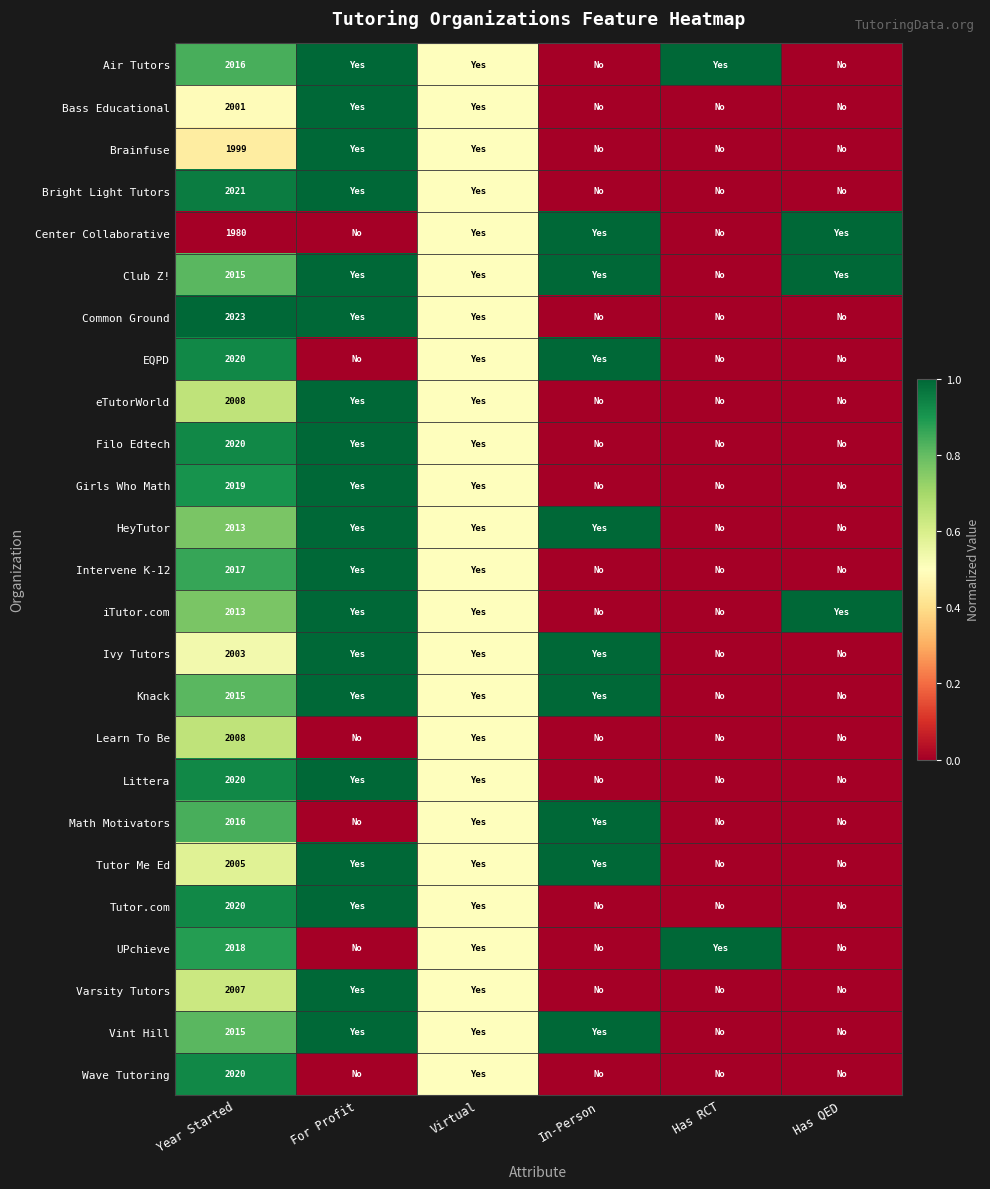

The value of Bass Educational at Year Started is 2001.0. True or false?

True